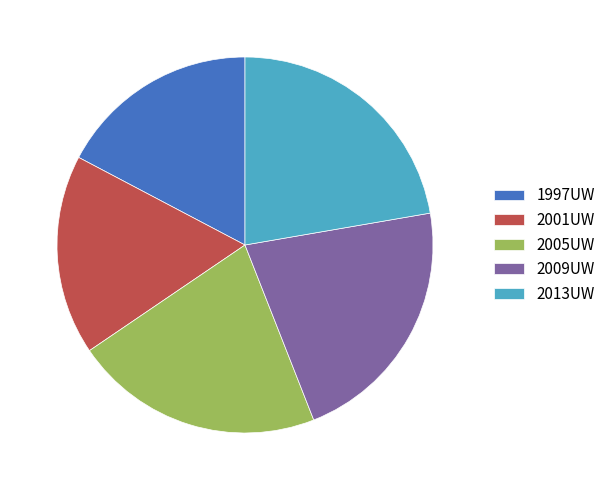

Which slice is the largest?

2013UW